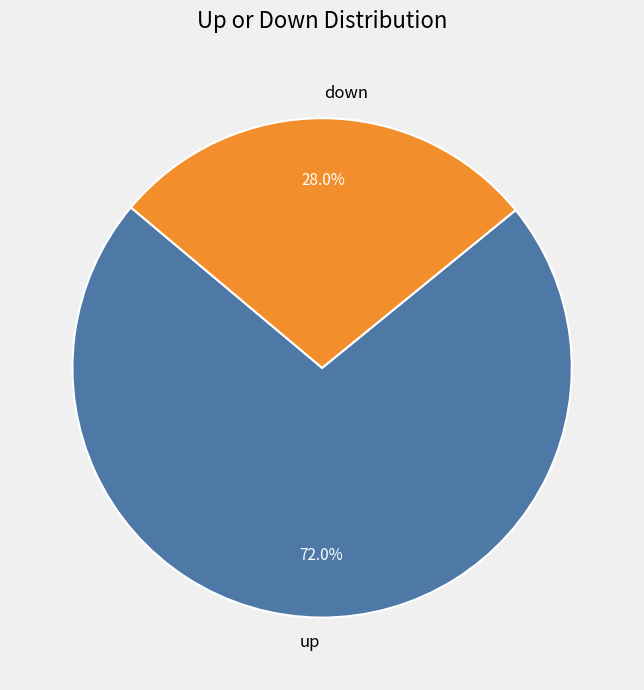

What is the ratio of the value at down to the value at up?

0.4